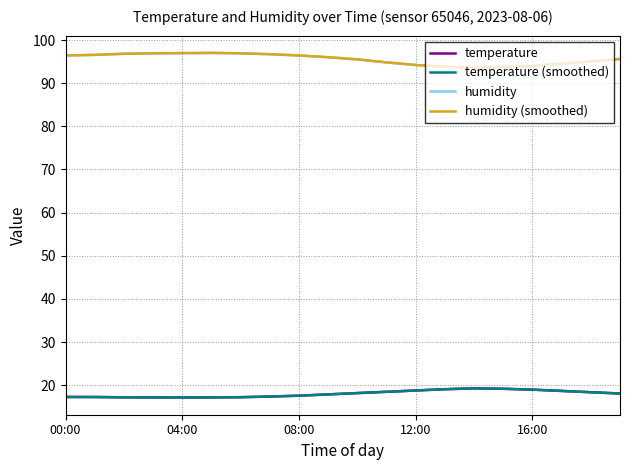

At how many categories does at least one series exceed 68?

20